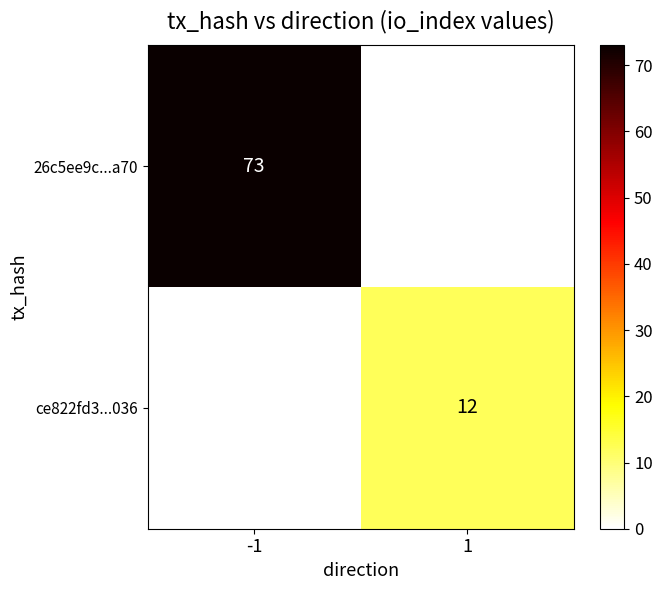

How many distinct data groups are displayed?

2